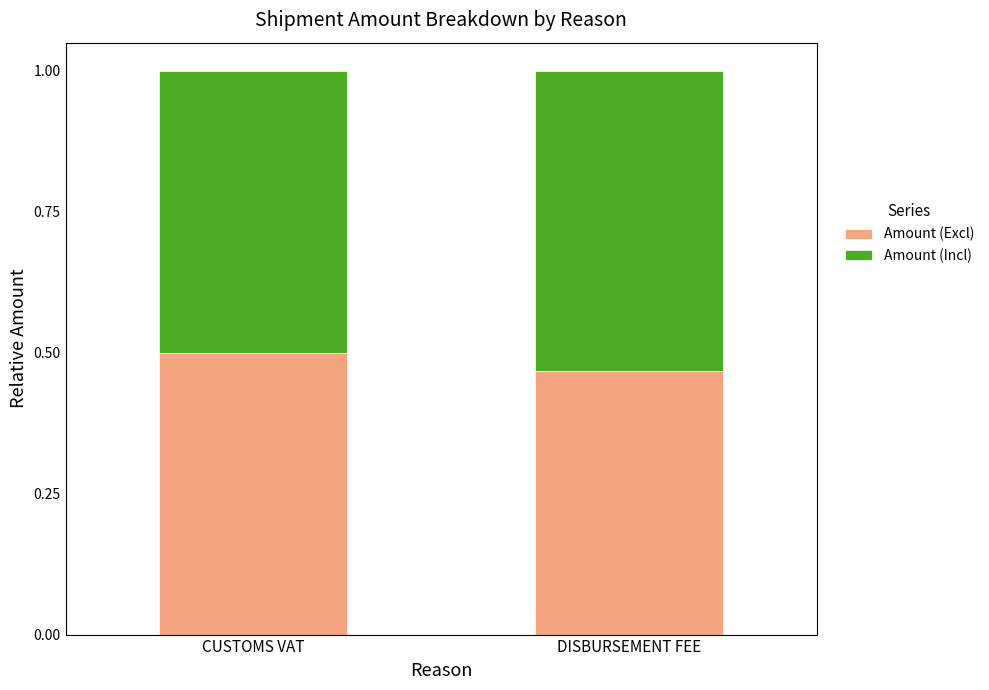

What is the sum of the Amount (Excl) values at DISBURSEMENT FEE and CUSTOMS VAT?

1.0